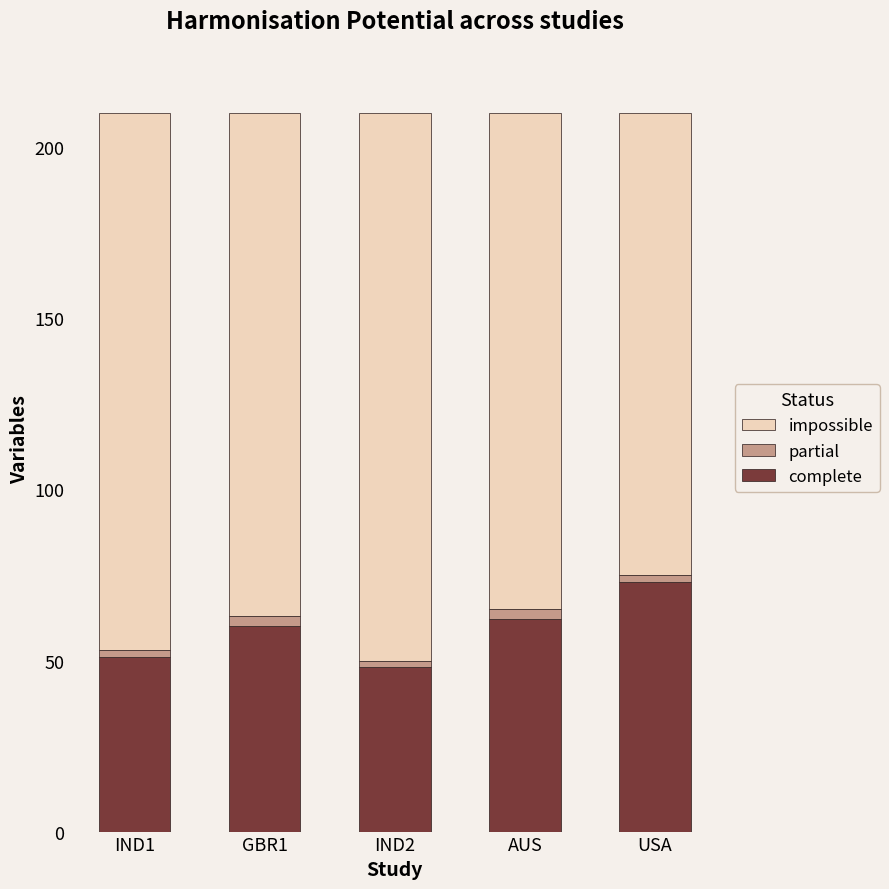

The value of complete at IND2 is 30. True or false?

False